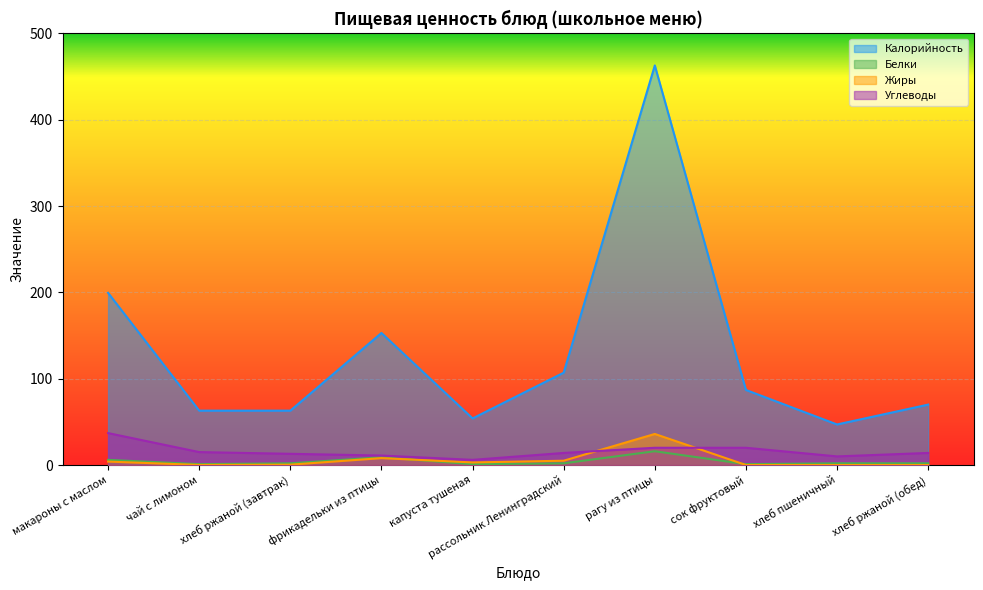

Which series has the largest total across all categories?

Калорийность